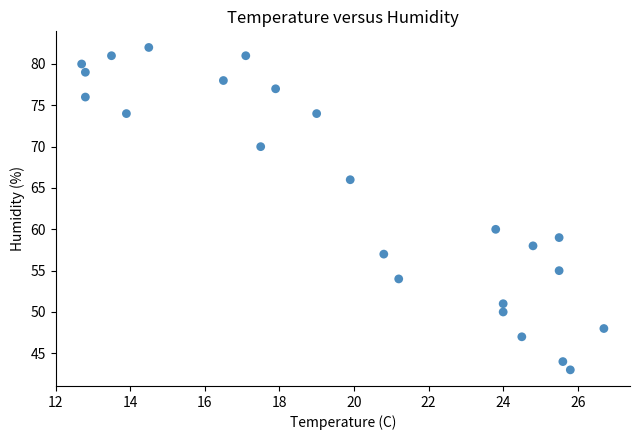

What Y value in the scatter plot is closest to 62?

60